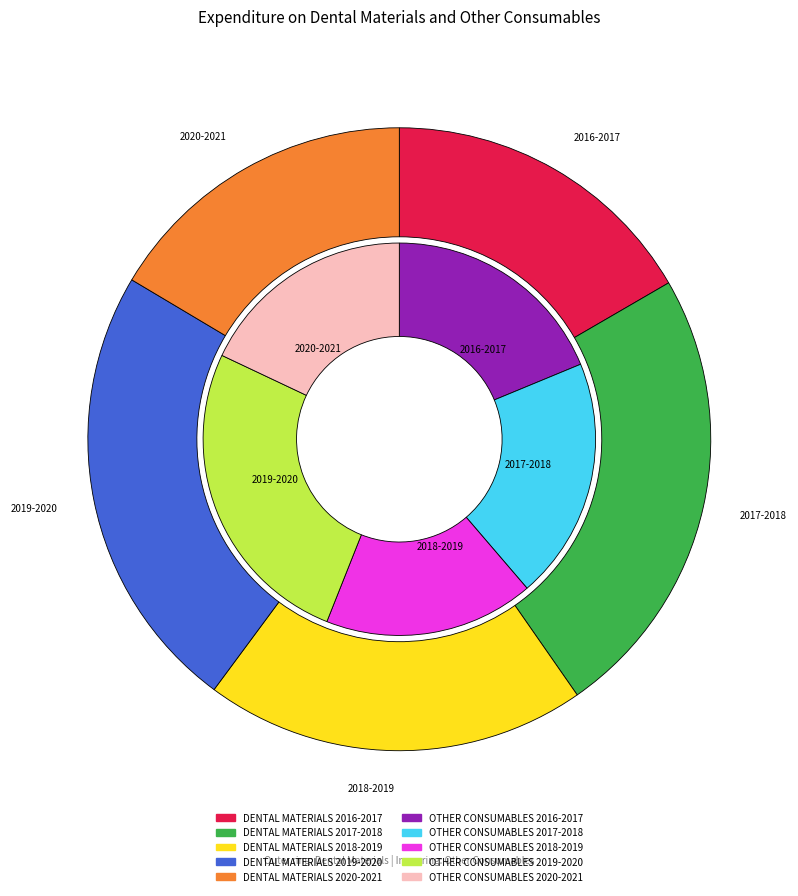

Rank the series by their average value, from highest to lowest.

DENTAL MATERIALS, OTHER CONSUMABLES